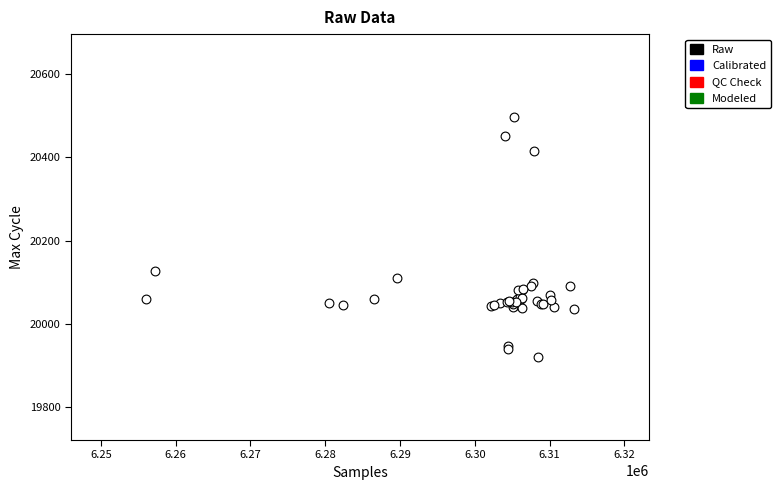

What Y value in the scatter plot is closest to 20208?

20128